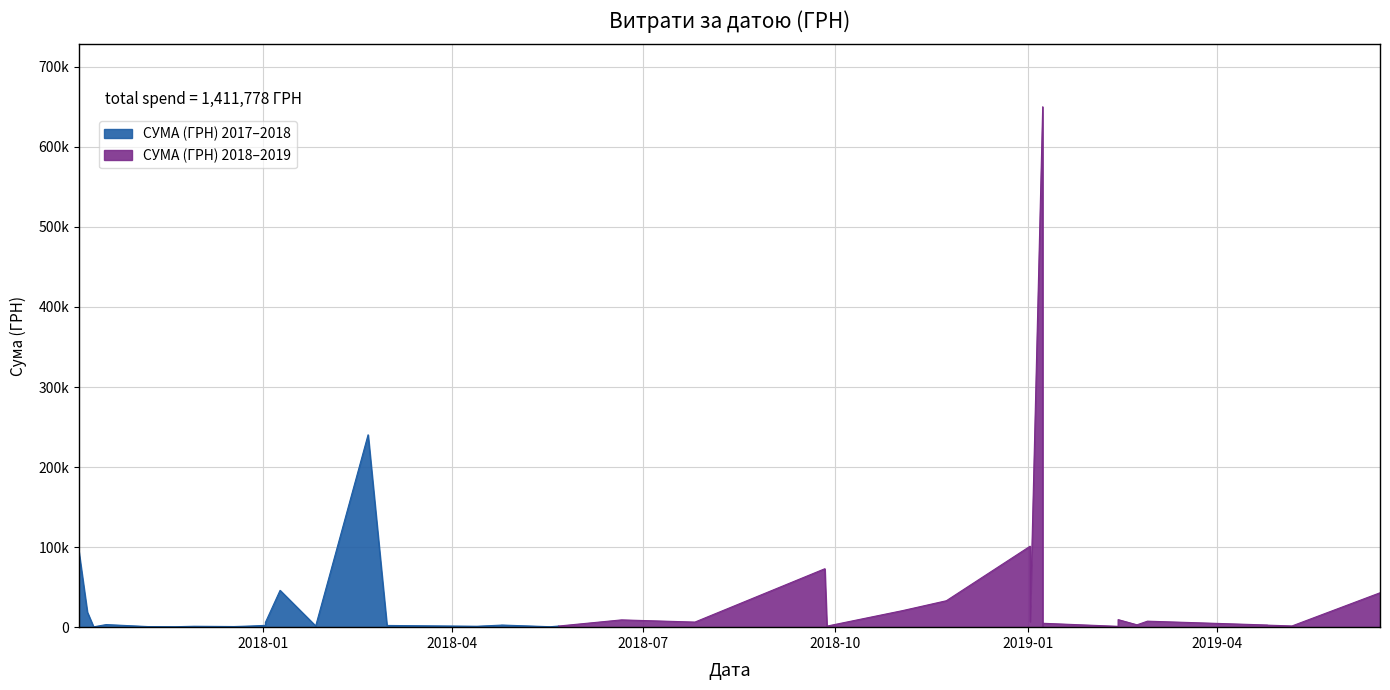

Approximately how many times larger is the value at 20.11.2017 compared to 02.01.2018?

0.3